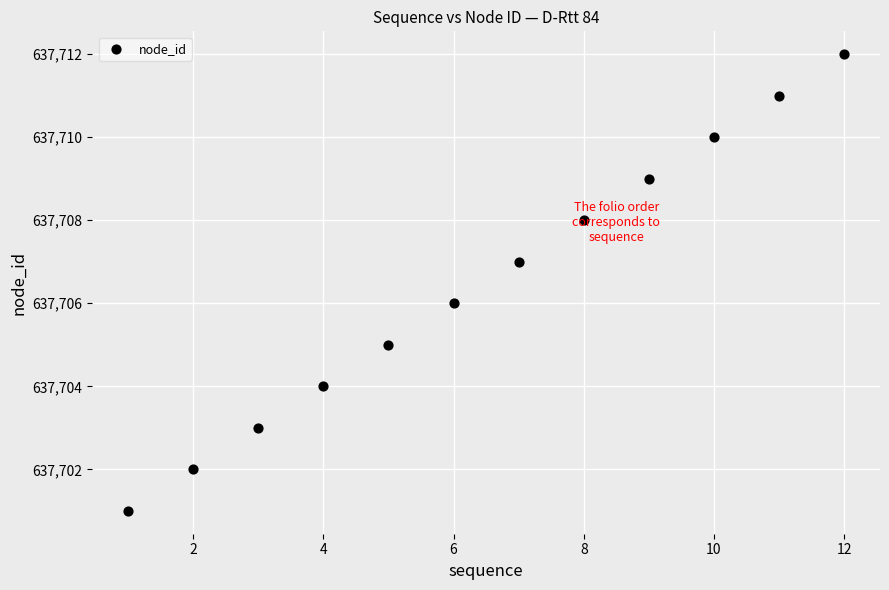

What is the average X value?

6